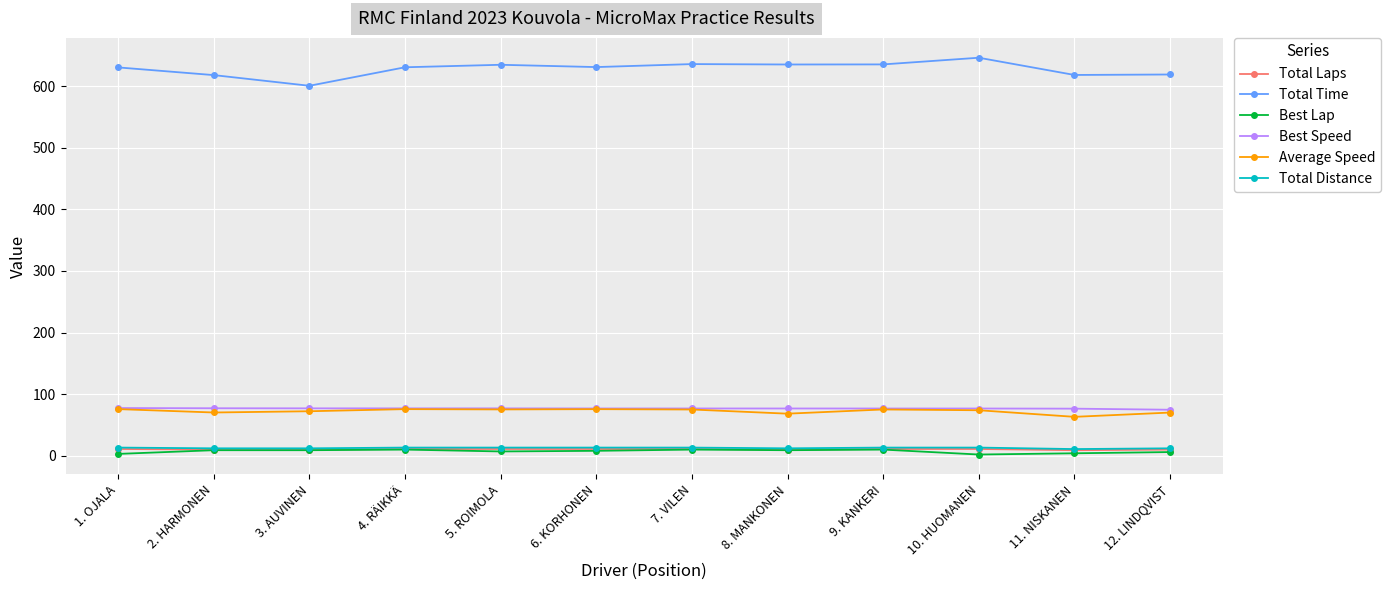

Between 2. HARMONEN and 3. AUVINEN, which series saw the biggest shift?

Total Time